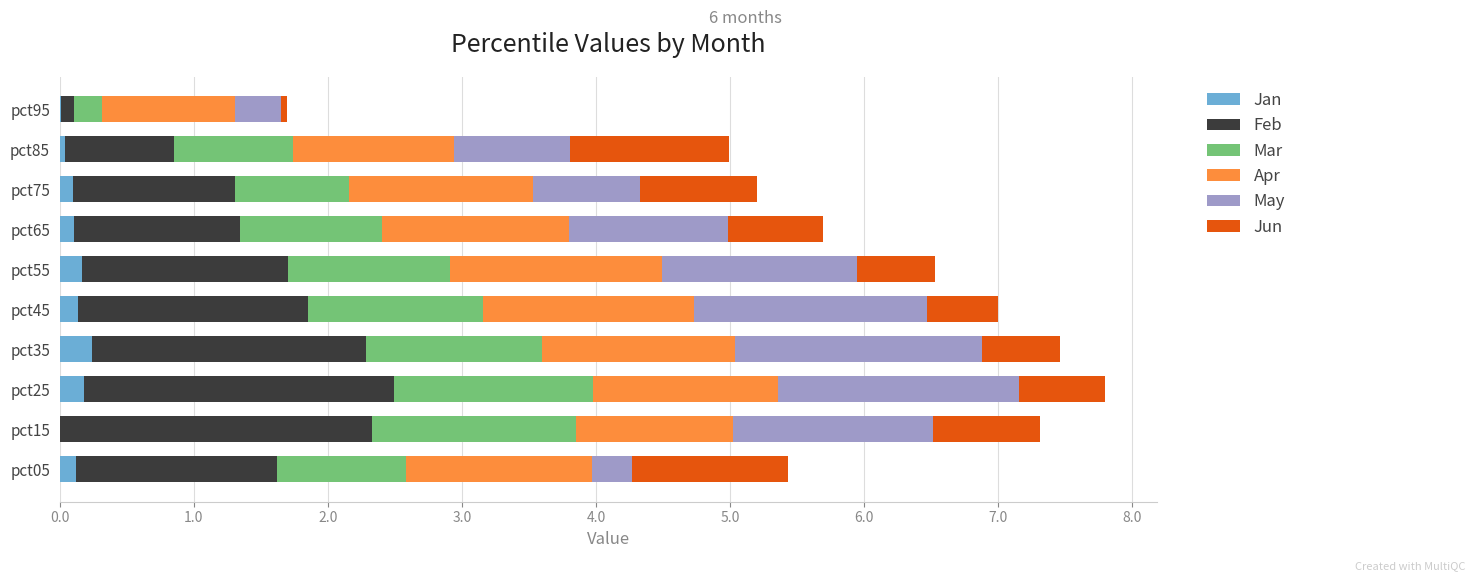

The value of Jan at pct55 is 0.2. True or false?

True